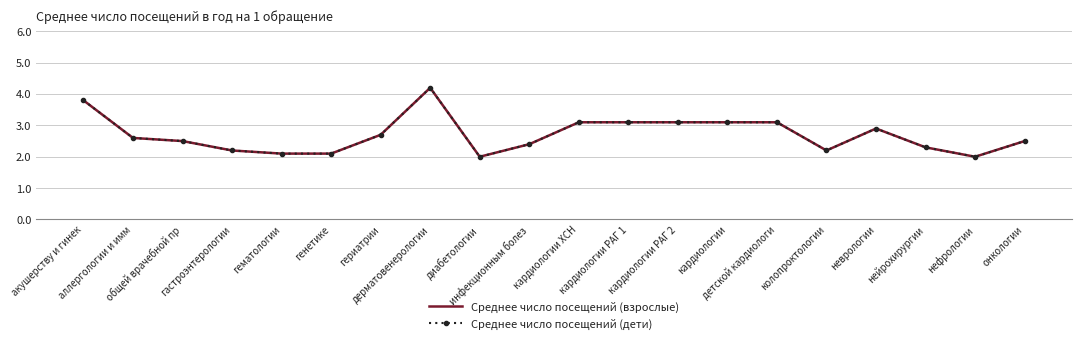

At which label does Среднее число посещений (дети) reach its peak?

дерматовенерологии